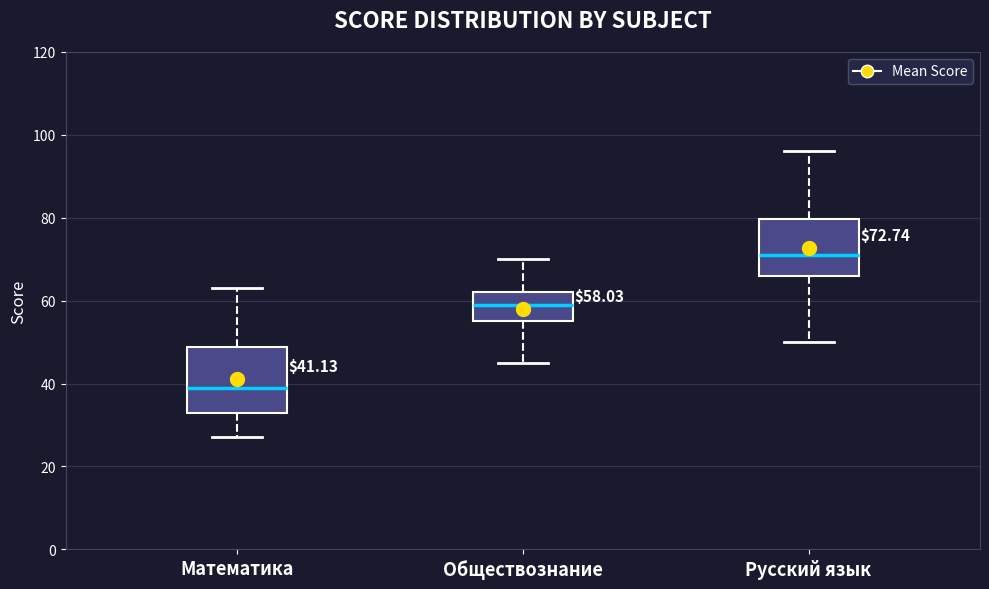

Which box's median line is the lowest?

Математика